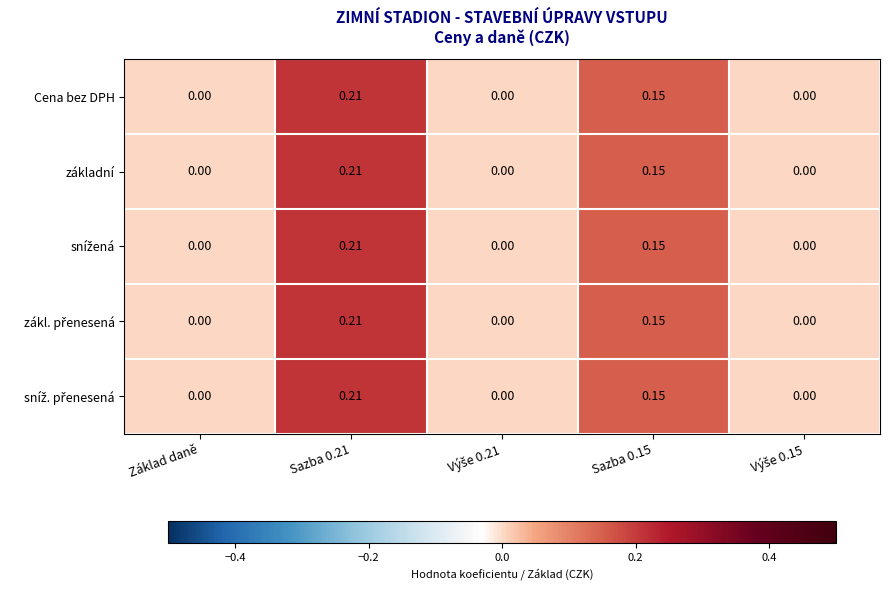

Is the value of základní at Sazba 0.15 greater than the value of Cena bez DPH at Sazba 0.21?

No